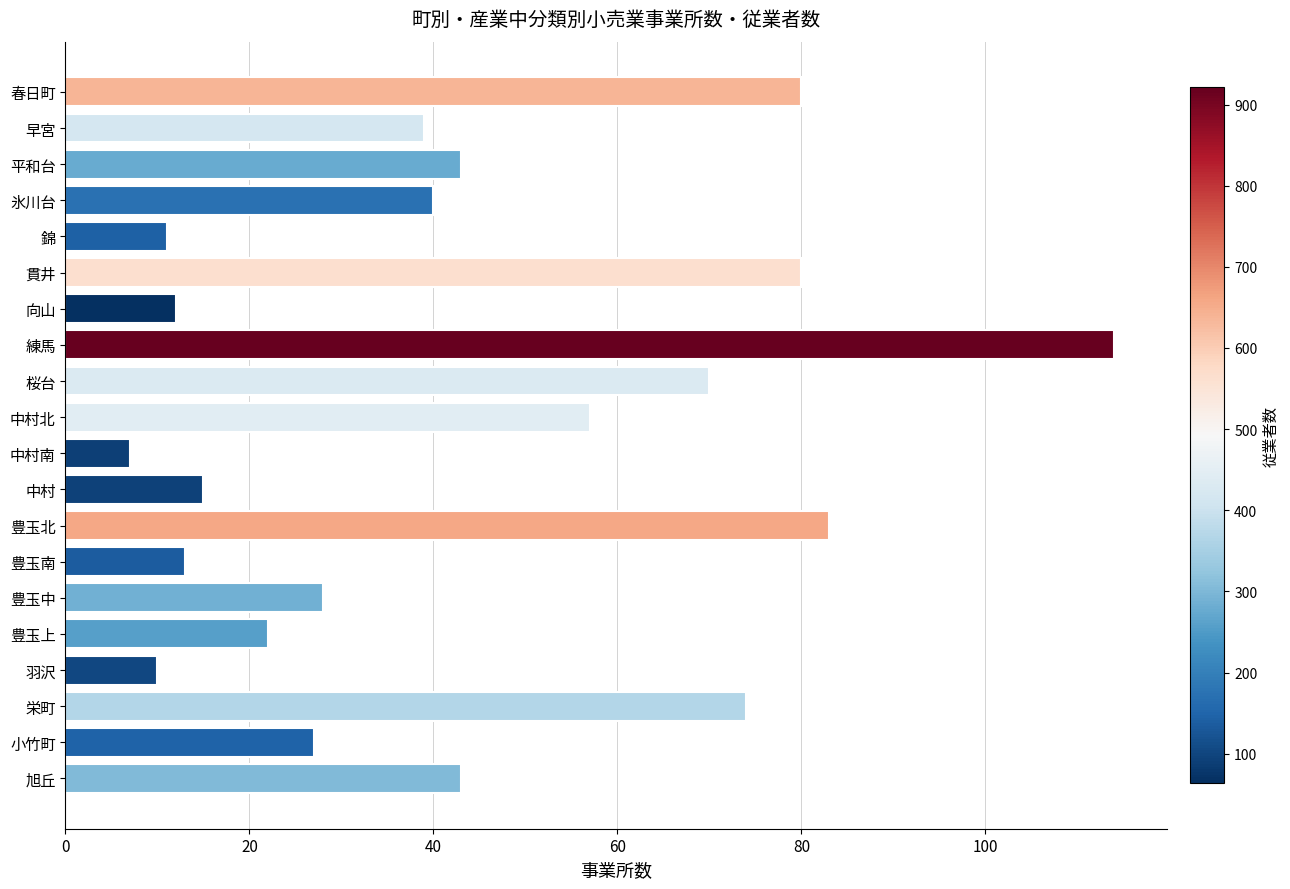

Where is the data nearest to the value 60?

中村北